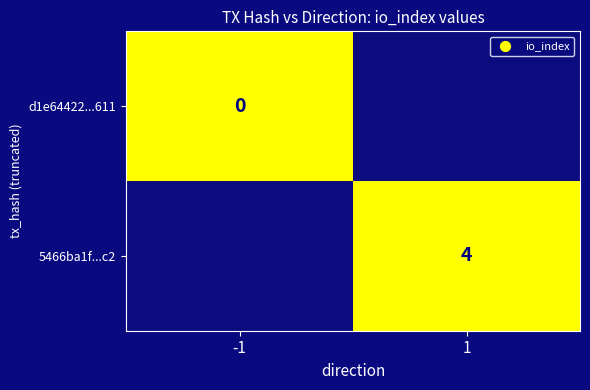

Is it true that d1e64422242d6a2dcbe9202fdb3dcd1394a7611 equals 0 at io_index?

True